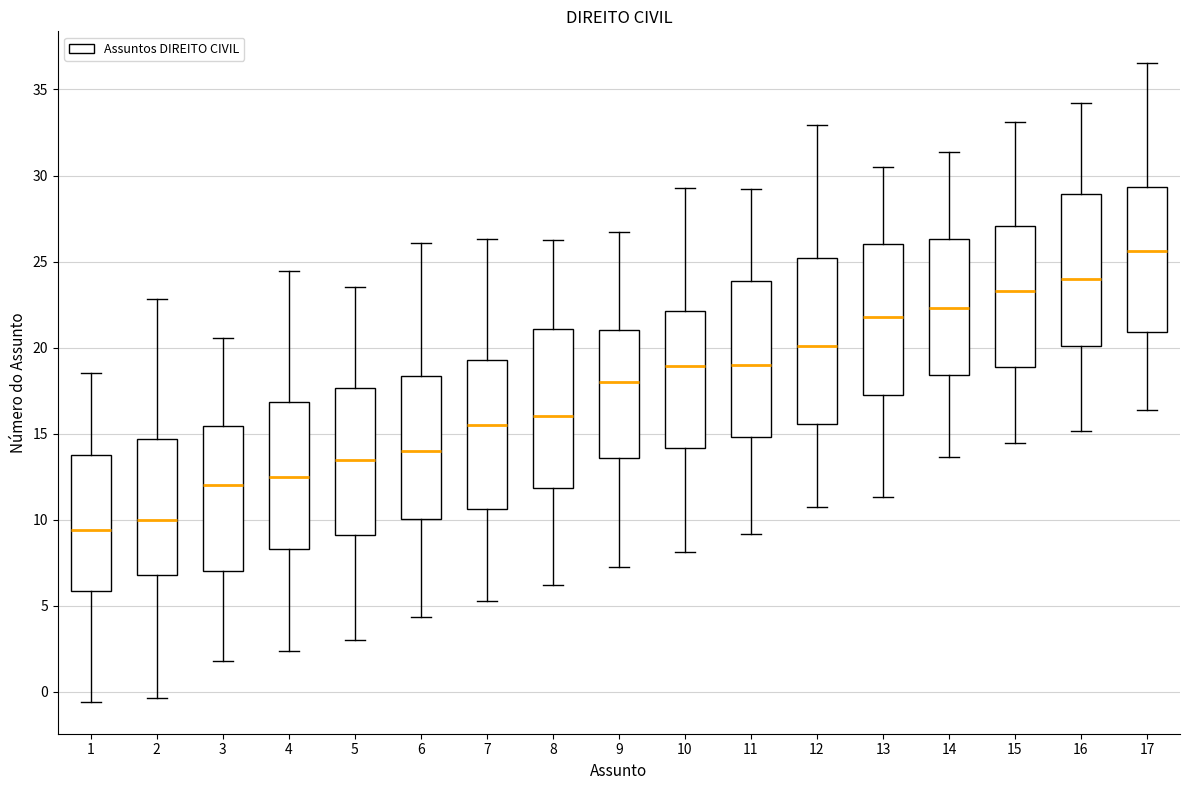

Reading left to right, read every box against the y-axis: the position of its median line, the range the box covers, and the ends of its whiskers. The values are not printed on the chart, so give them approximately, as read against the axis.

1: median 9.5, box 6.0 to 14.0, whiskers -0.5 to 18.5
2: median 10.0, box 7.0 to 14.5, whiskers -0.5 to 23.0
3: median 12.0, box 7.0 to 15.5, whiskers 2.0 to 20.5
4: median 12.5, box 8.5 to 17.0, whiskers 2.5 to 24.5
5: median 13.5, box 9.0 to 17.5, whiskers 3.0 to 23.5
6: median 14.0, box 10.0 to 18.5, whiskers 4.5 to 26.0
7: median 15.5, box 10.5 to 19.5, whiskers 5.5 to 26.5
8: median 16.0, box 12.0 to 21.0, whiskers 6.0 to 26.5
9: median 18.0, box 13.5 to 21.0, whiskers 7.0 to 26.5
10: median 19.0, box 14.0 to 22.0, whiskers 8.0 to 29.5
11: median 19.0, box 15.0 to 24.0, whiskers 9.0 to 29.0
12: median 20.0, box 15.5 to 25.0, whiskers 11.0 to 33.0
13: median 22.0, box 17.5 to 26.0, whiskers 11.5 to 30.5
14: median 22.5, box 18.5 to 26.5, whiskers 13.5 to 31.5
15: median 23.5, box 19.0 to 27.0, whiskers 14.5 to 33.0
16: median 24.0, box 20.0 to 29.0, whiskers 15.0 to 34.0
17: median 25.5, box 21.0 to 29.5, whiskers 16.5 to 36.5